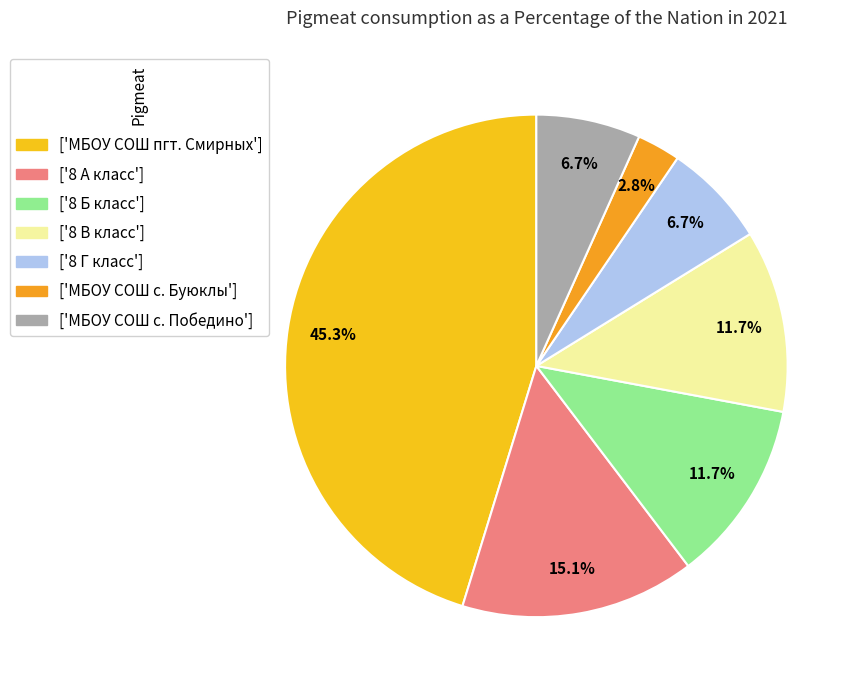

Rank the categories by value from highest to lowest.

МБОУ СОШ пгт. Смирных, 8 А класс, 8 Б класс, 8 В класс, 8 Г класс, МБОУ СОШ с. Победино, МБОУ СОШ с. Буюклы